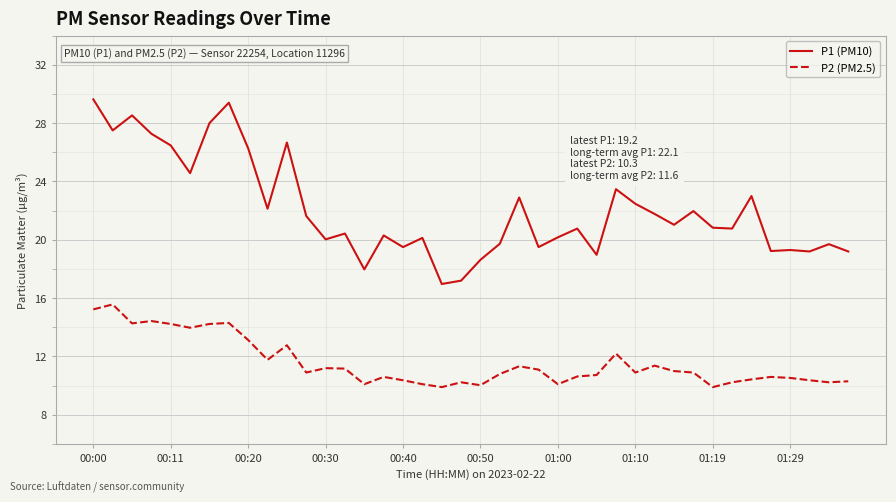

List the series in order of their overall mean, lowest first.

P2 (PM2.5), P1 (PM10)